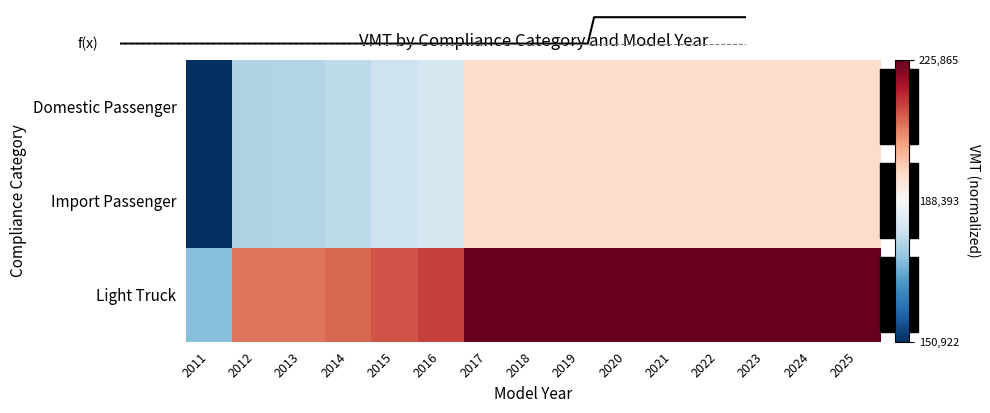

Which category has the highest value in the Light Truck series?

2017